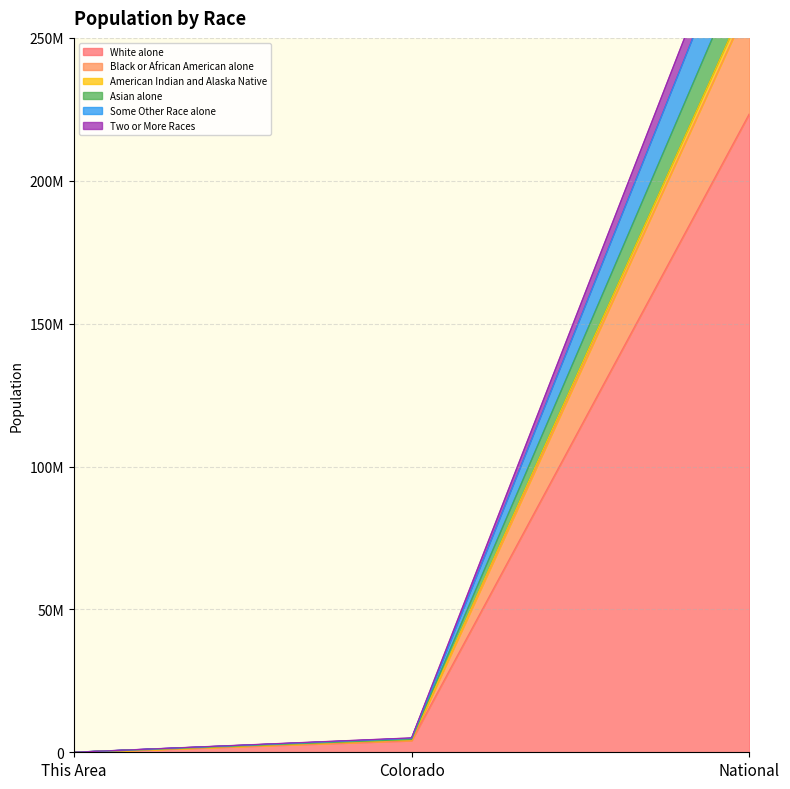

Is the value of Two or More Races at National greater than the value of White alone at This Area?

Yes